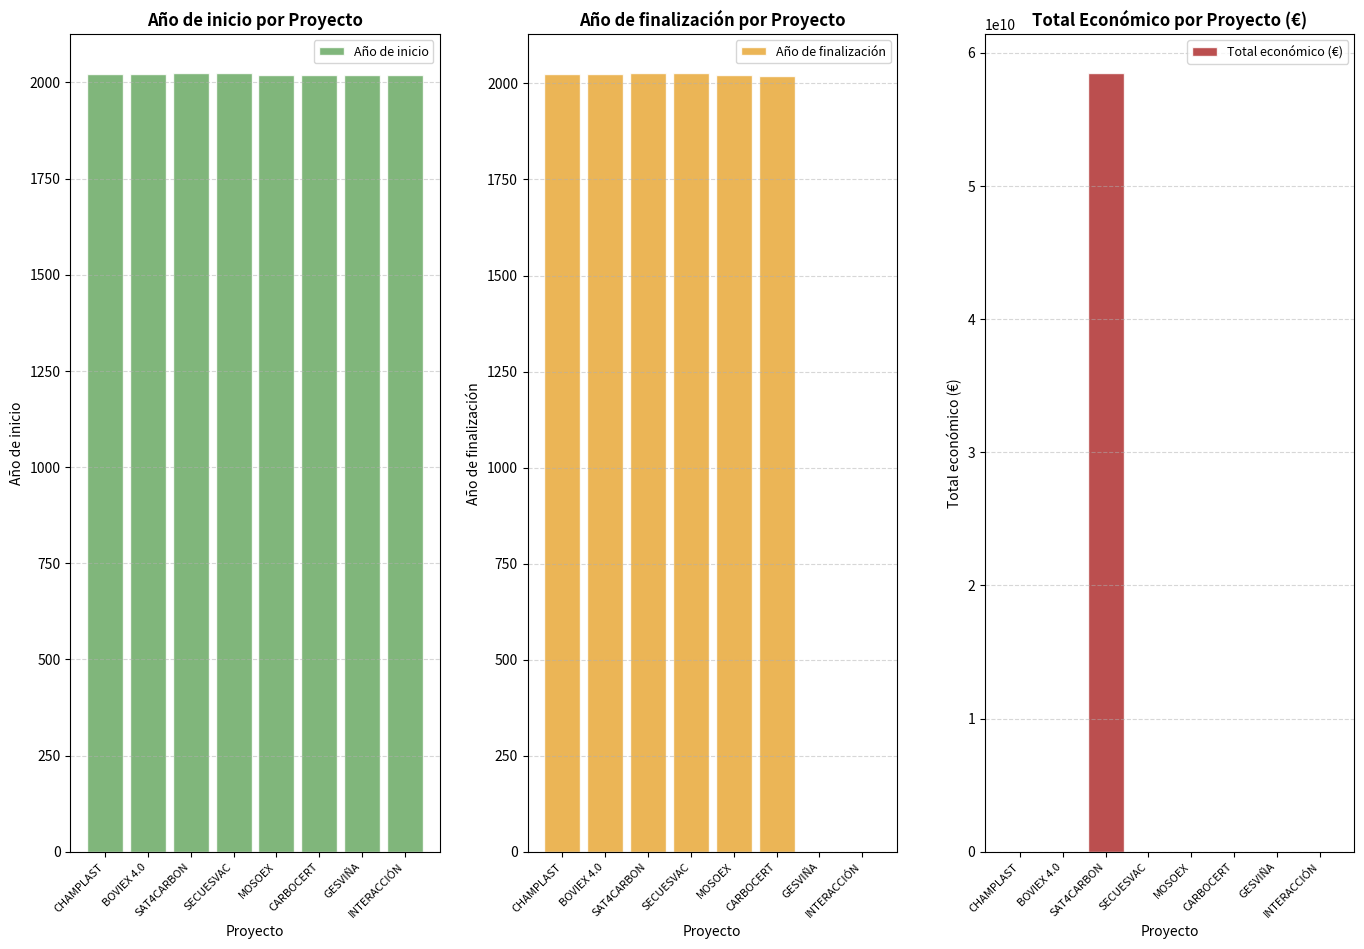

How many values in the Año de inicio series are below 2022?

4